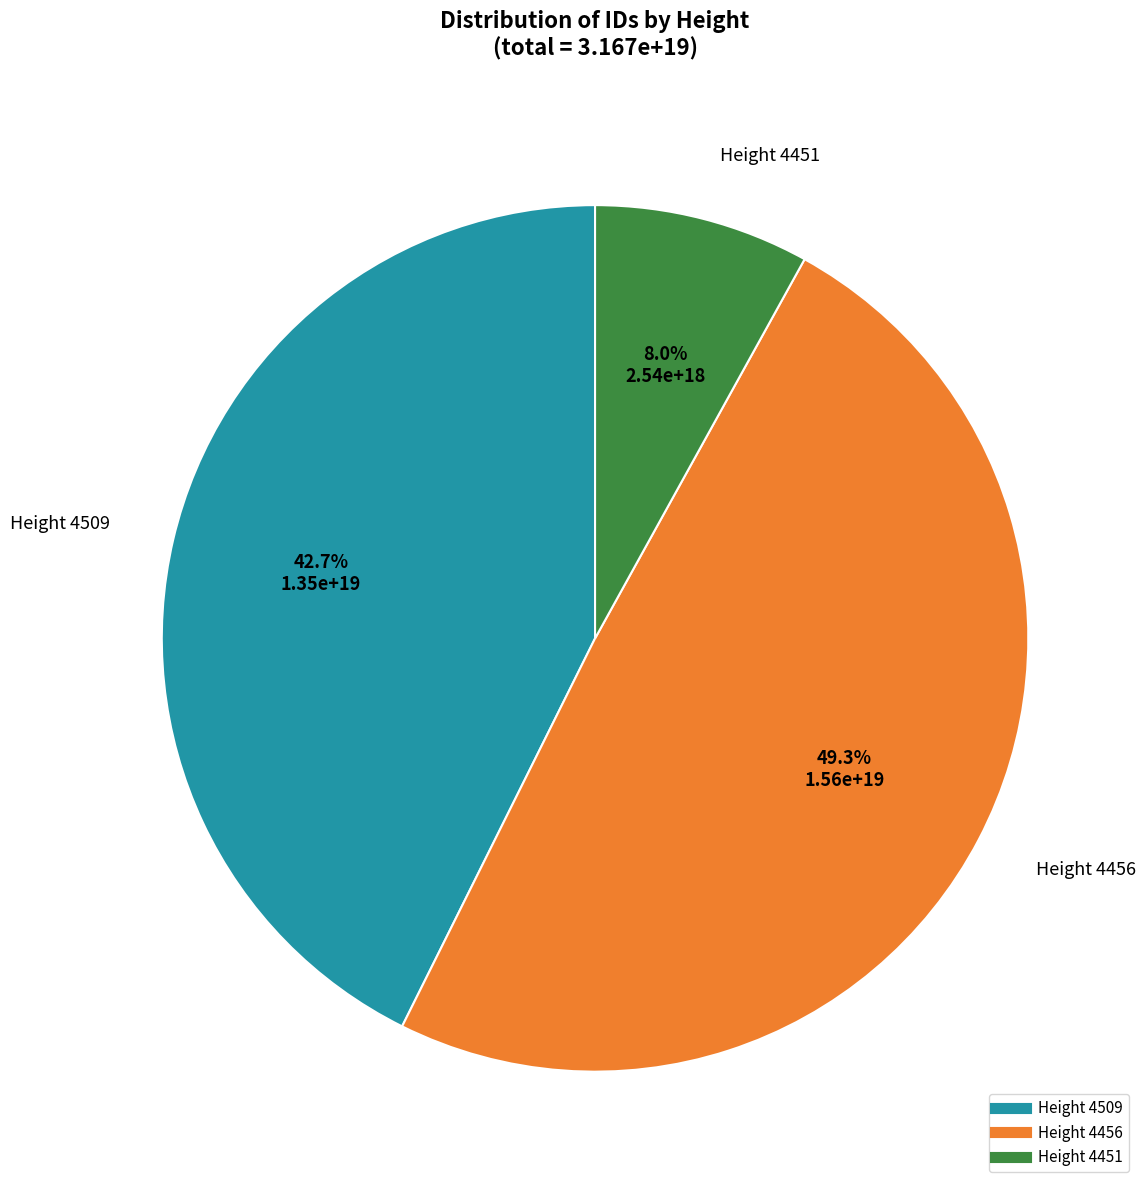

To the nearest percent, what is the difference between the largest and smallest slice percentages?

41%